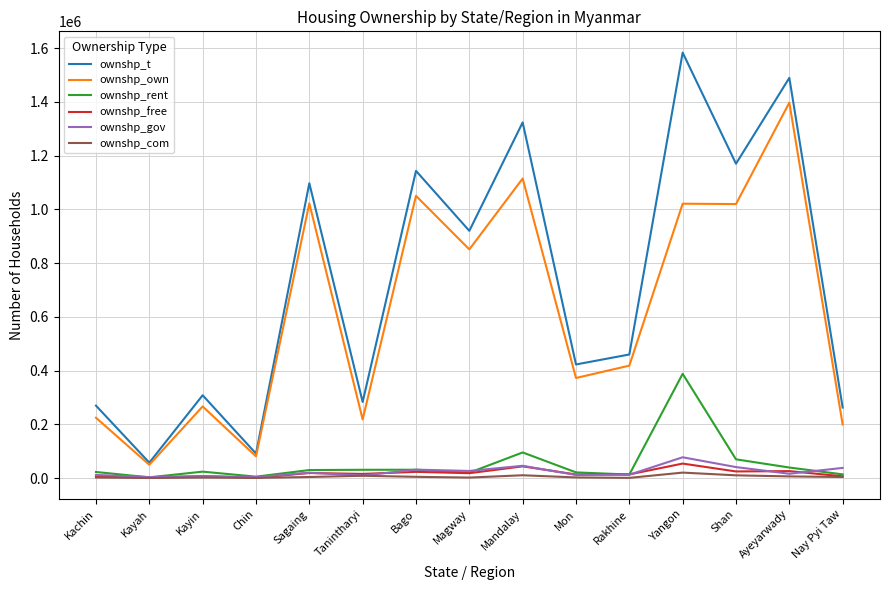

The ownshp_t series shows 1096857 at Sagaing. True or false?

True